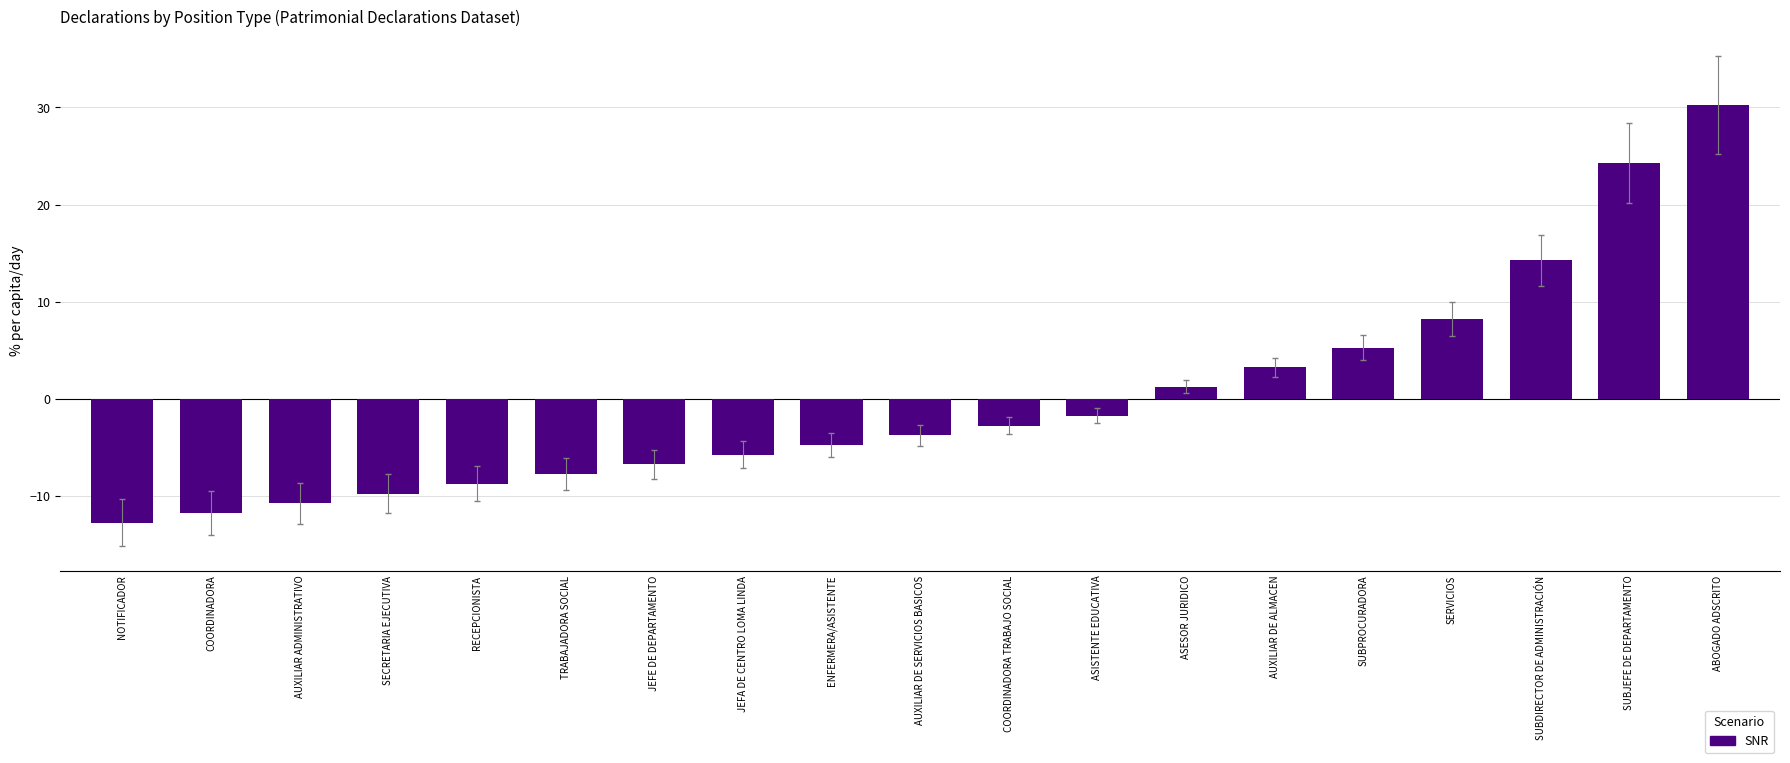

What is the sum of the values at NOTIFICADOR and COORDINADORA?

-24.5